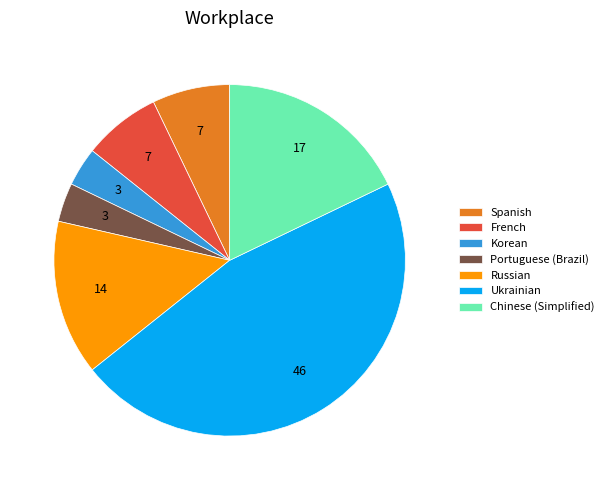

Do Chinese (Simplified) and Ukrainian together represent more than half of the pie?

Yes